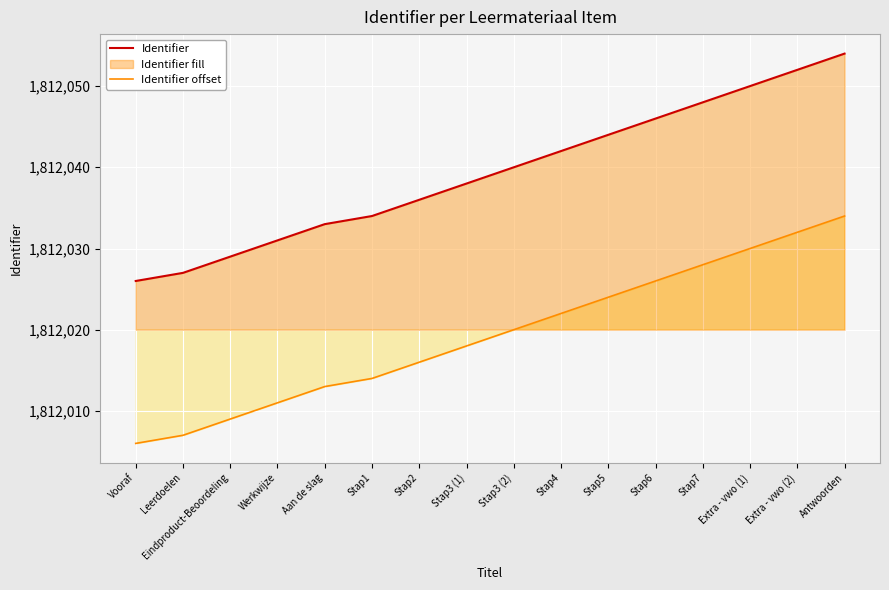

Which category has the lowest value across all series?

Vooraf